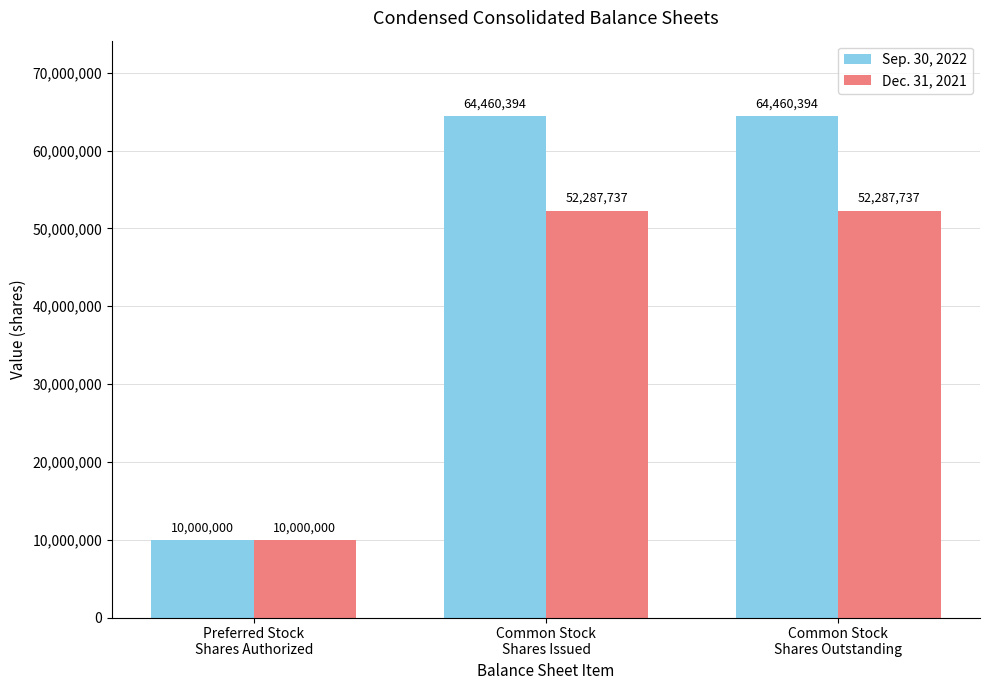

Which series has the widest spread of values?

Sep. 30, 2022